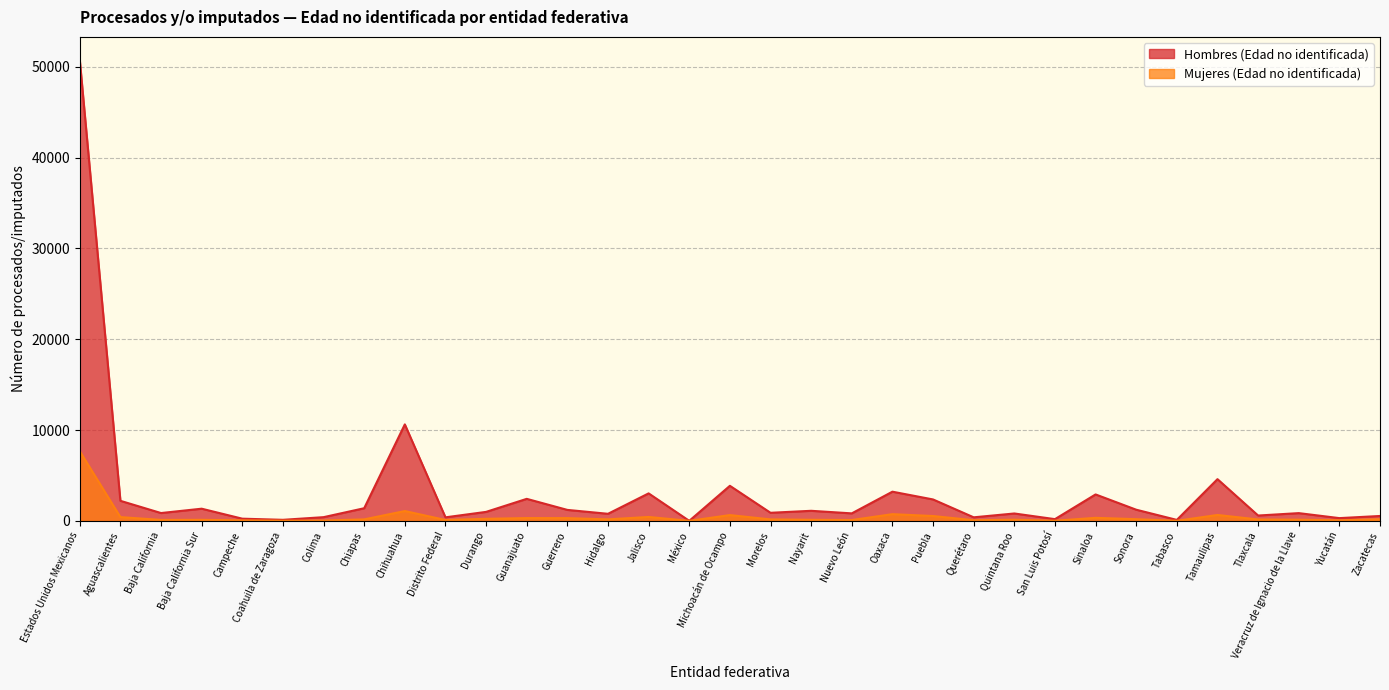

True or false: Mujeres (Edad no identificada) has more than 0 interior local peaks.

True